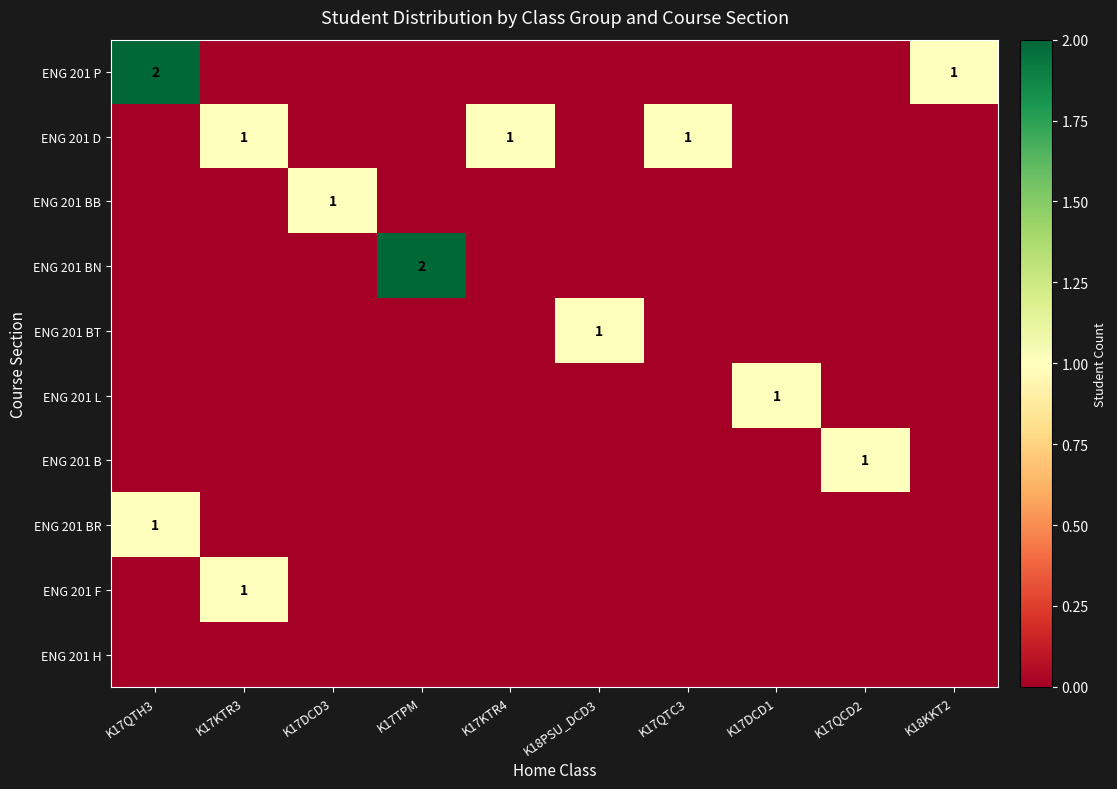

Which series has the largest range (max minus min)?

ENG 201 P